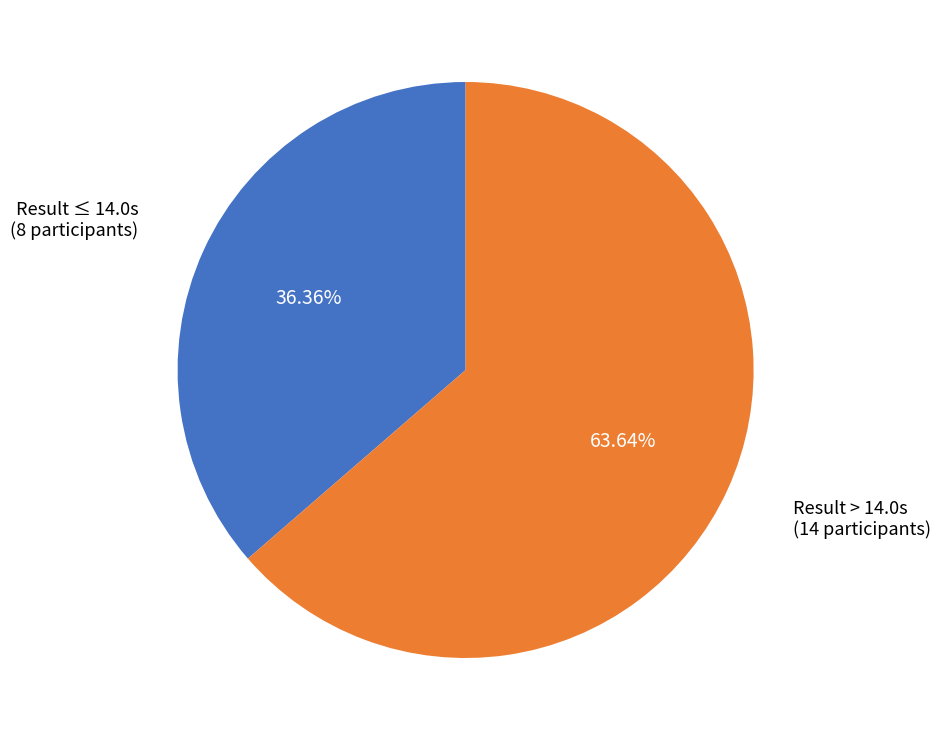

Is there a majority slice in this chart?

Yes